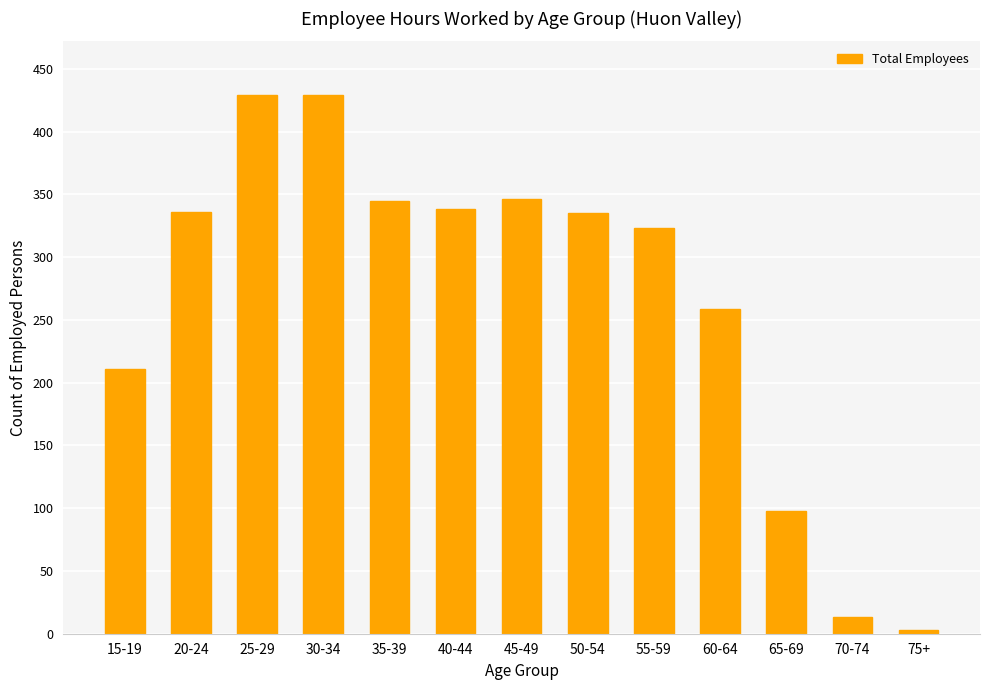

At which label does the data first exceed 335?

20-24